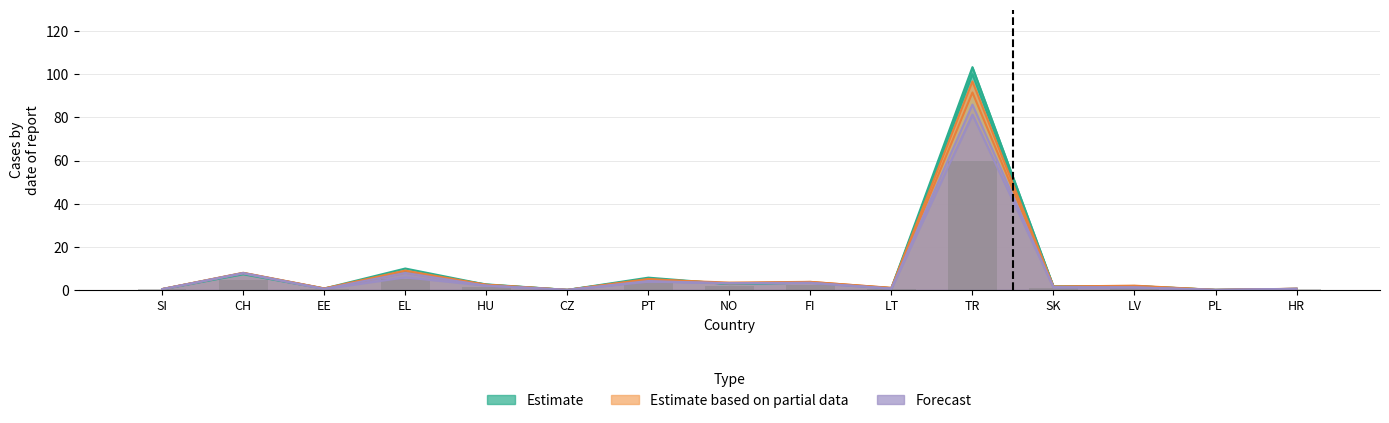

Which series has the largest total across all categories?

Estimate